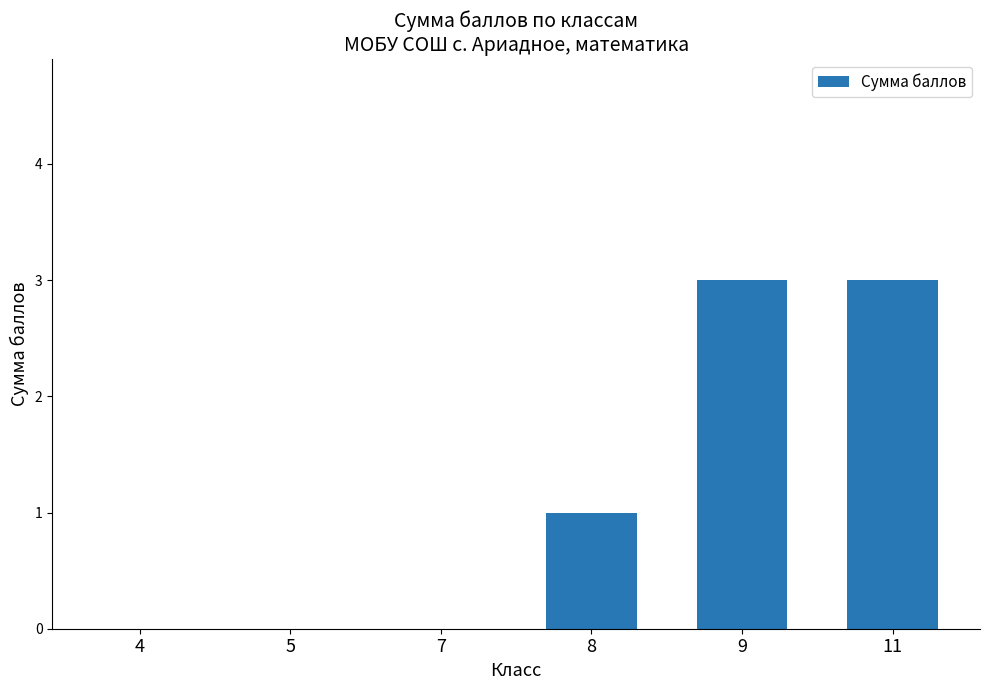

Is it true that the value at 9 is 1?

False